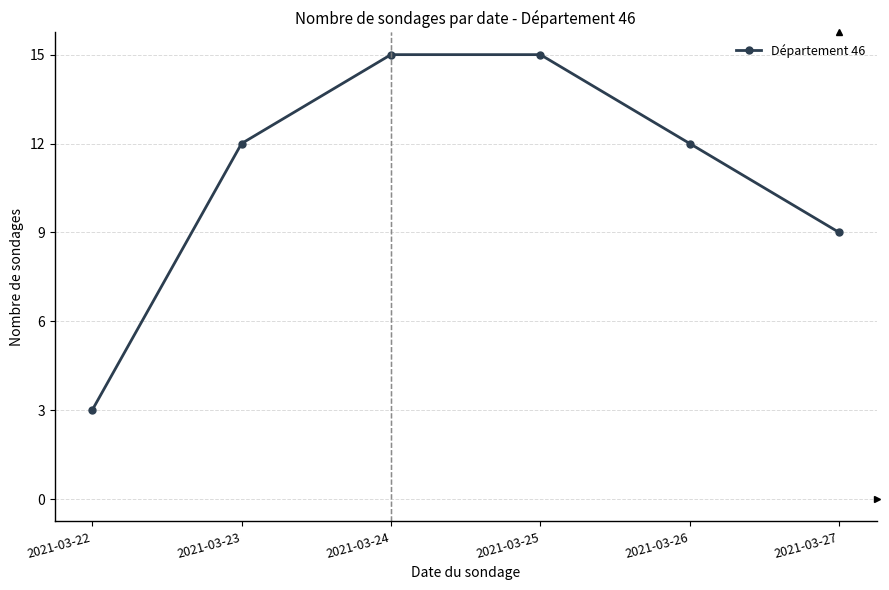

What is the value of the 3rd point from the left?

15